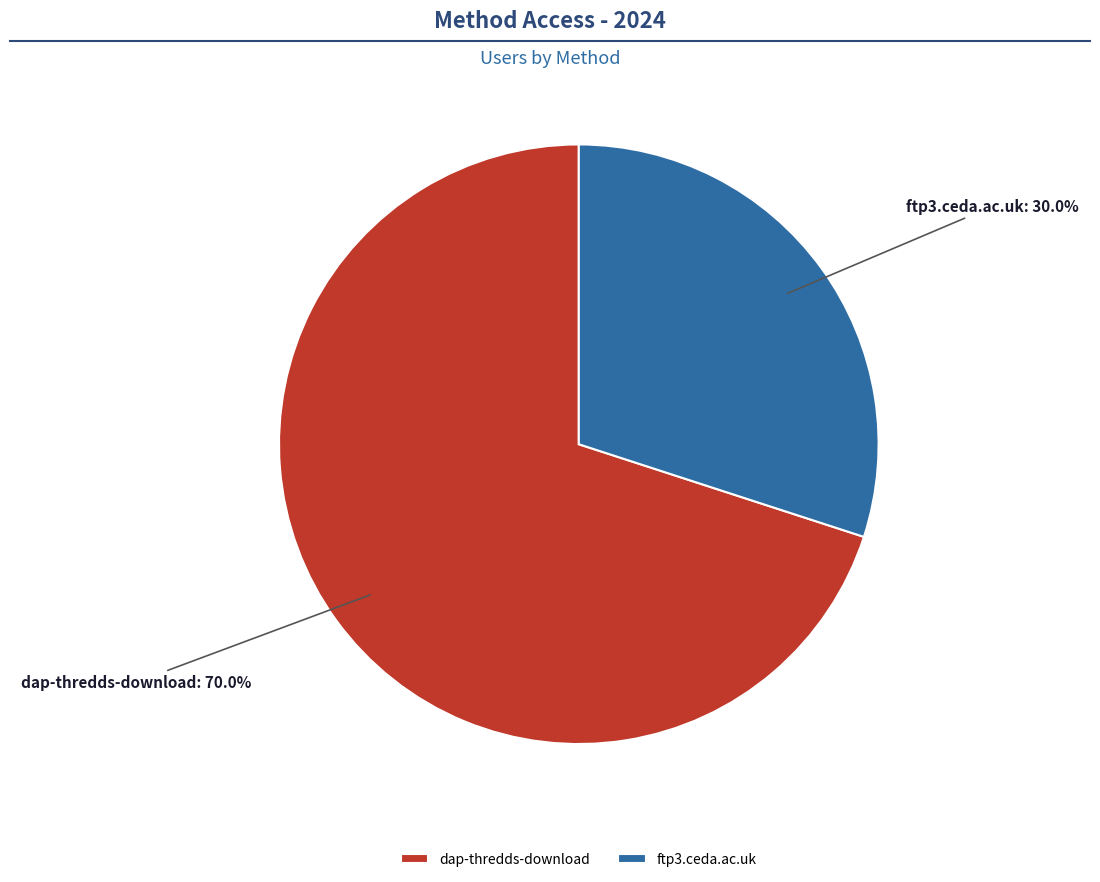

Is it true that ftp3.ceda.ac.uk is 42% of the pie?

False